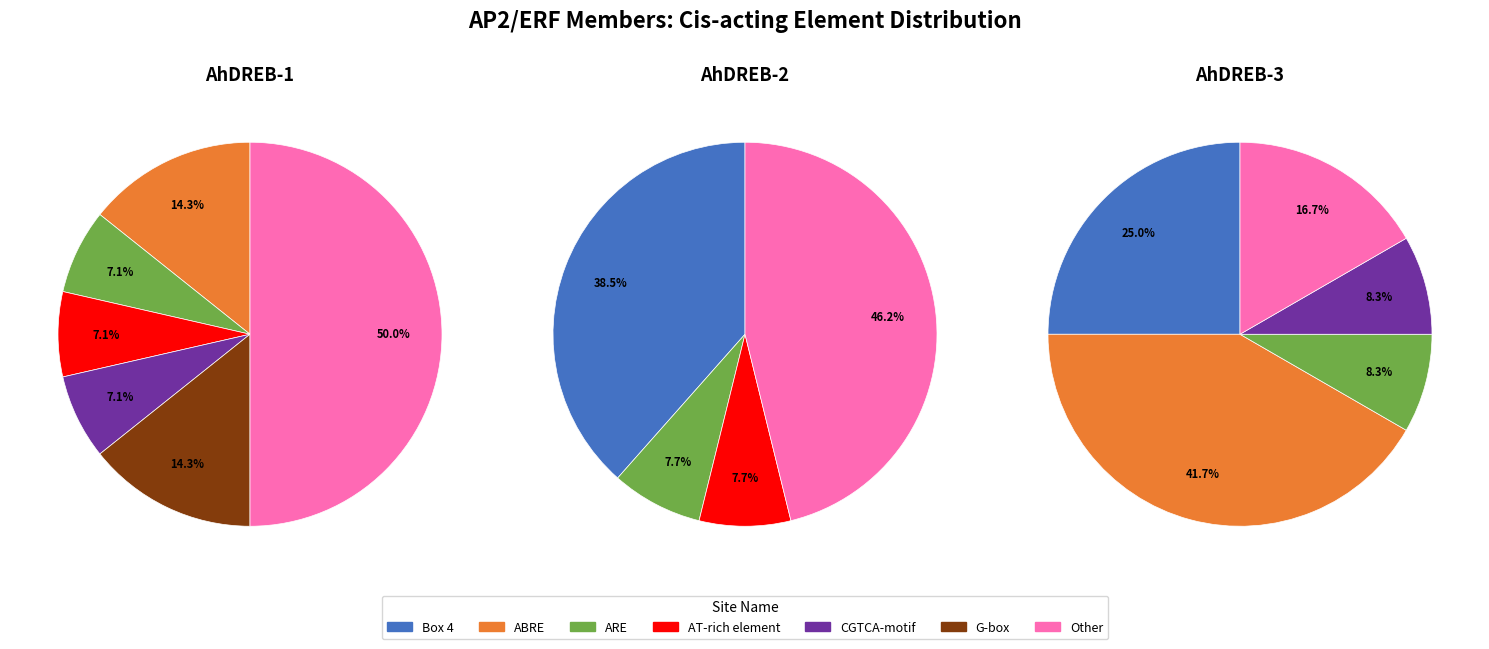

Is there any slice that represents more than half of the pie?

No